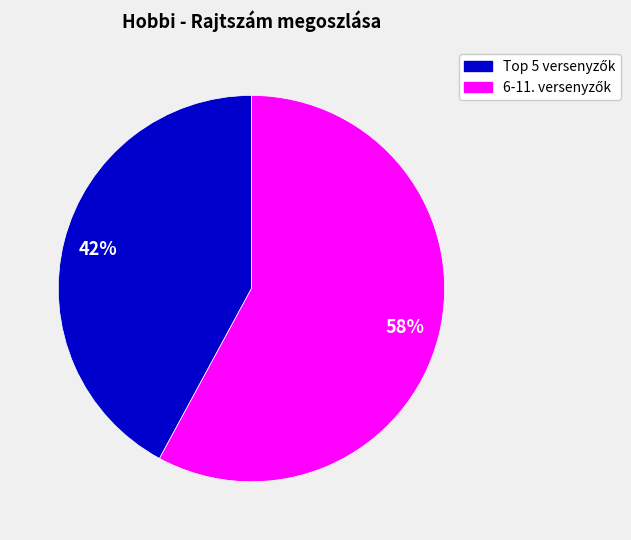

Is there any slice that represents more than half of the pie?

Yes